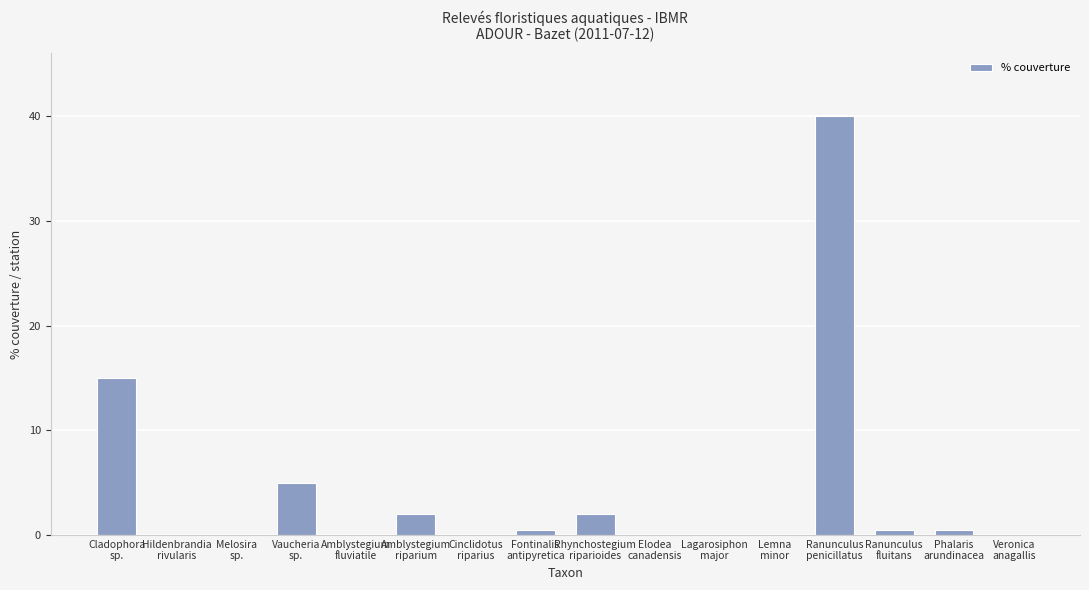

What is the greatest value displayed?

40.0